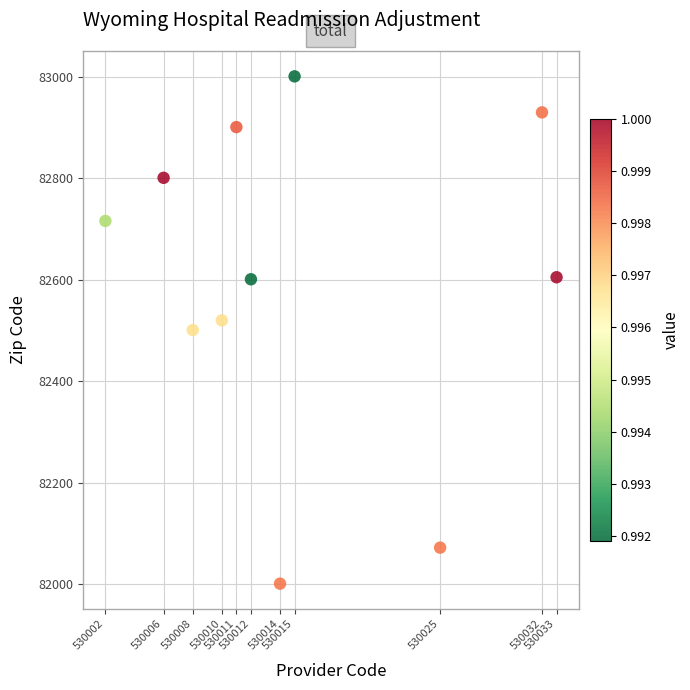

What is the average Y value?

82604